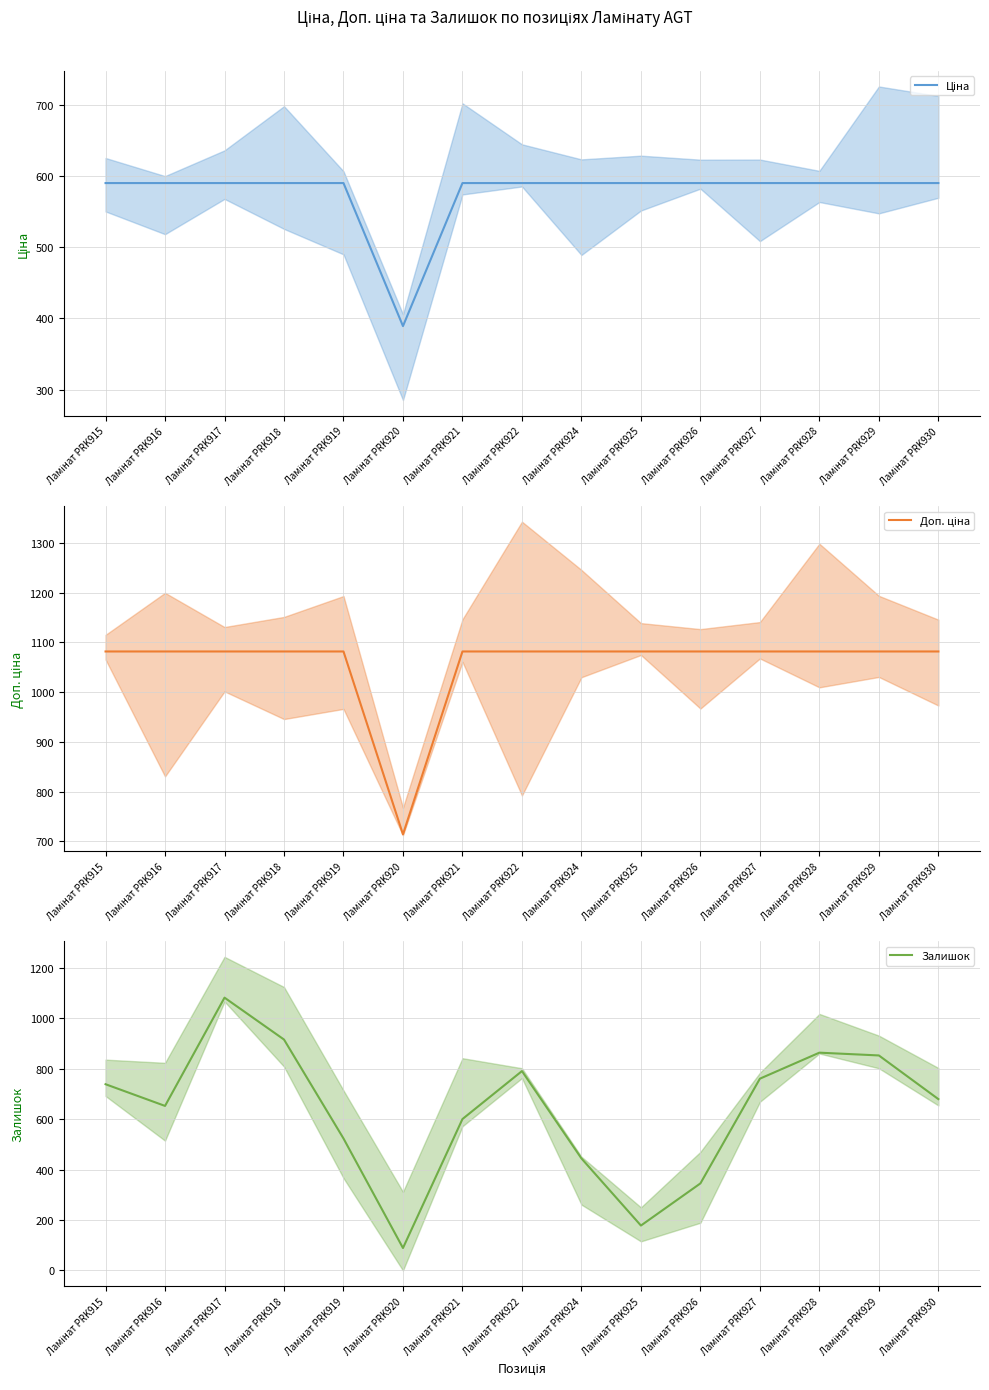

True or false: Доп. ціна and Залишок intersect in this chart.

False